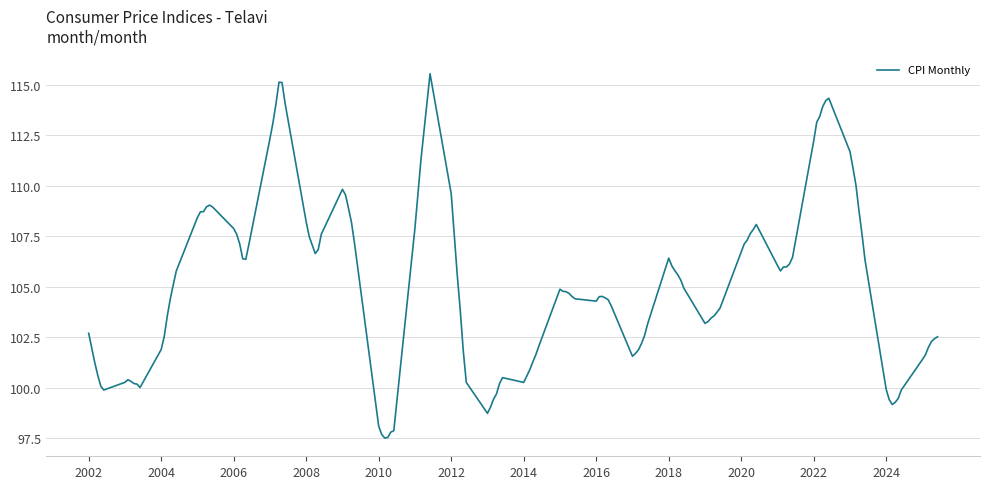

Does the chart have visible grid lines?

Yes